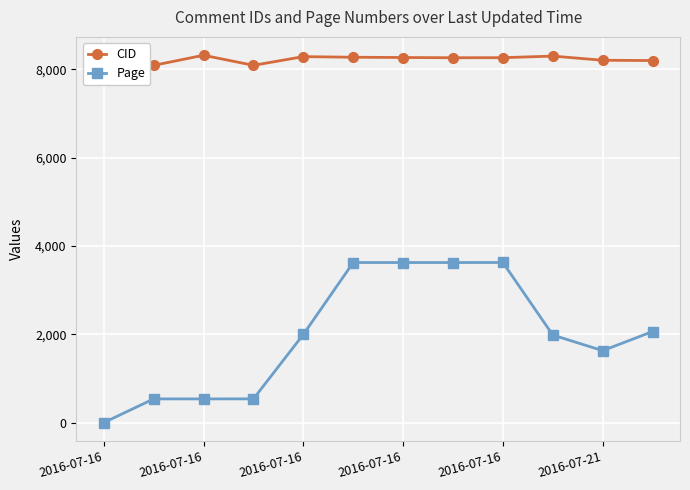

List the series in order of their peak value, lowest first.

Page, CID